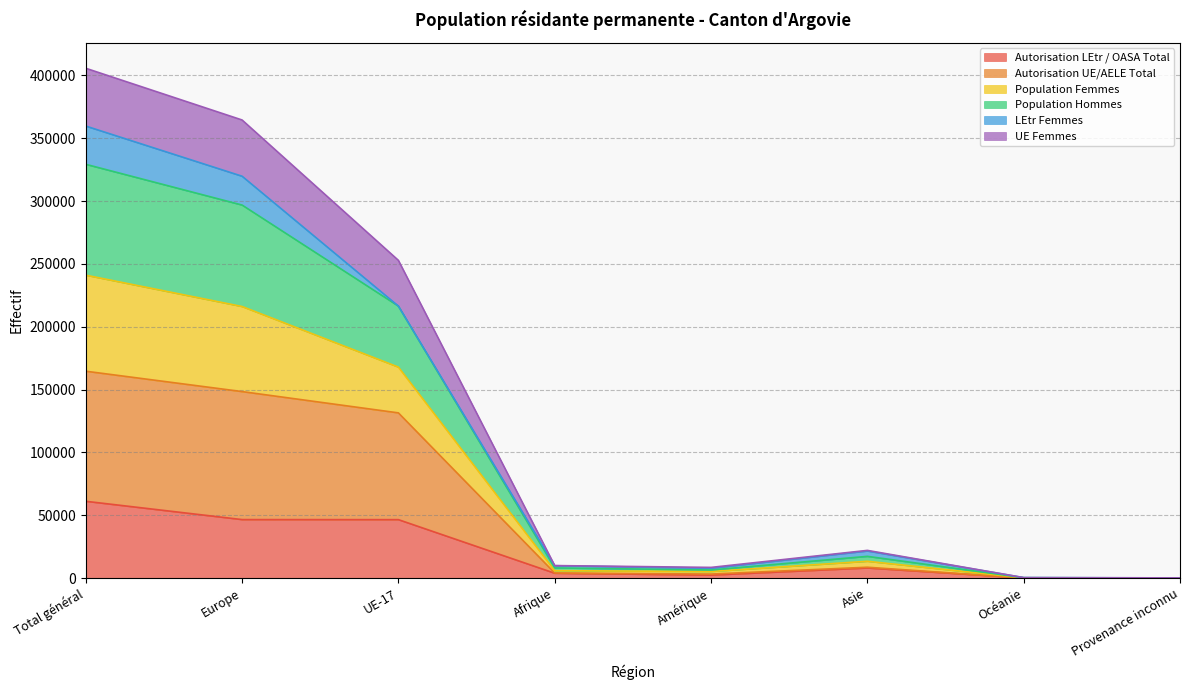

In UE Femmes, how many points are lower than both neighbors (excluding endpoints)?

1